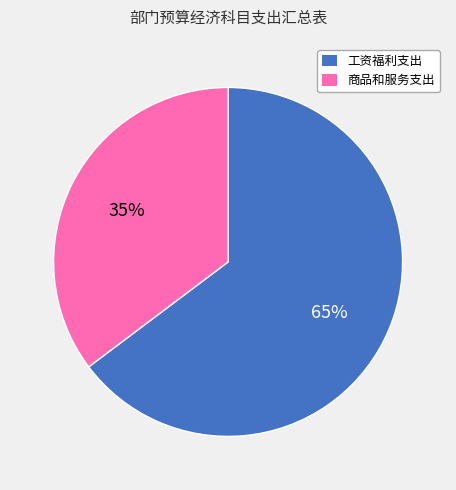

How many slices are in this pie chart?

2